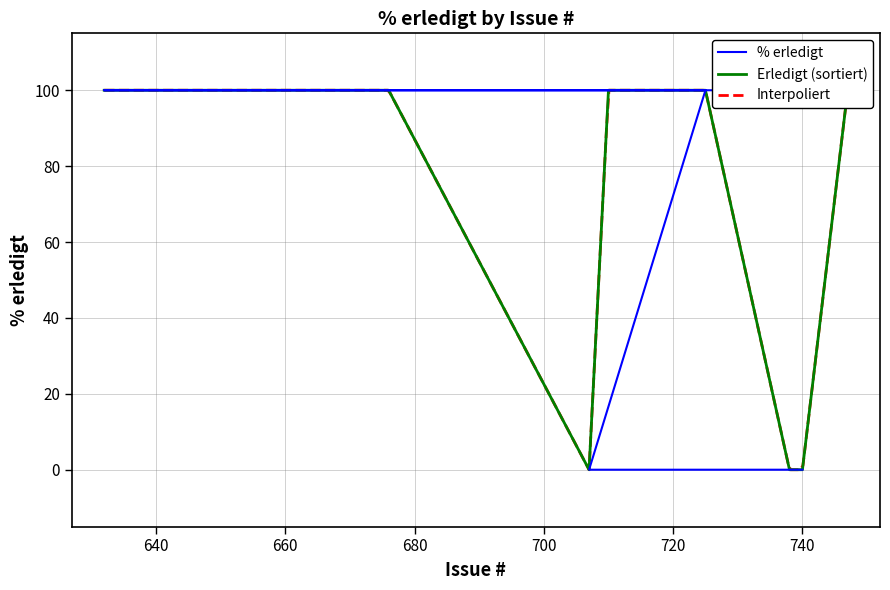

Is it true that the value at 632 is 100?

True